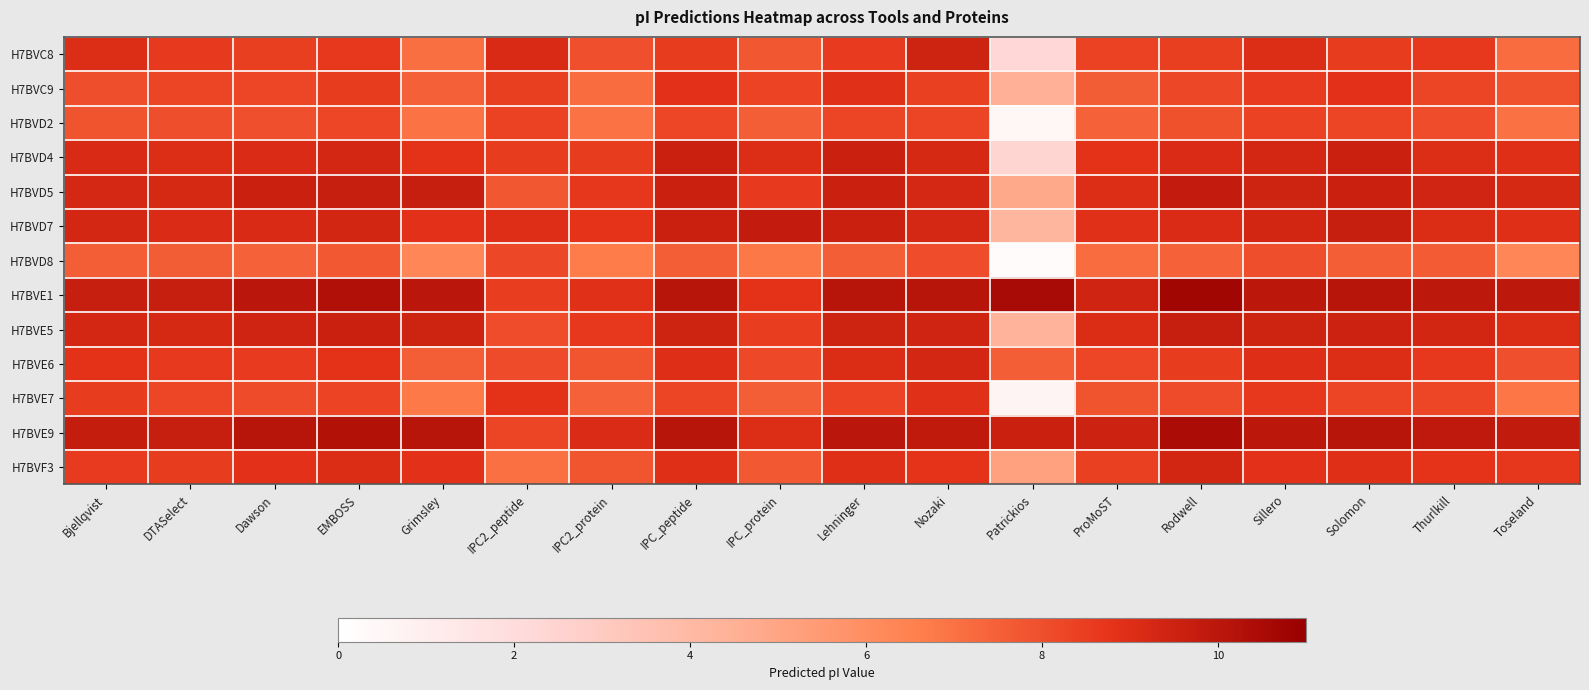

What is the spread (max minus min) of values at IPC2_protein?

2.5